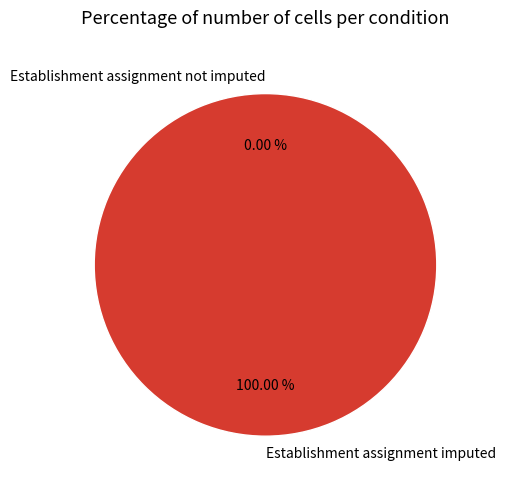

How many segments does this pie chart have?

2